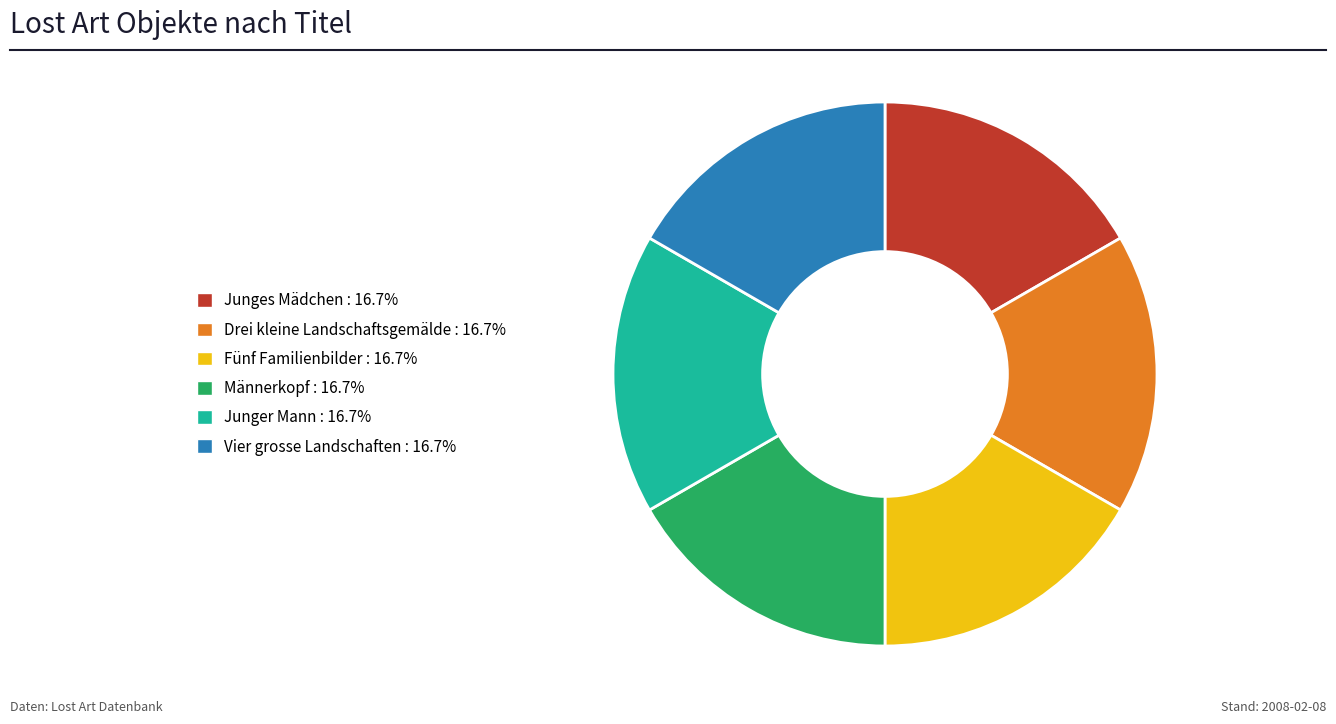

What is the ratio of the value at Drei kleine Landschaftsgemälde to the value at Junger Mann?

1.0